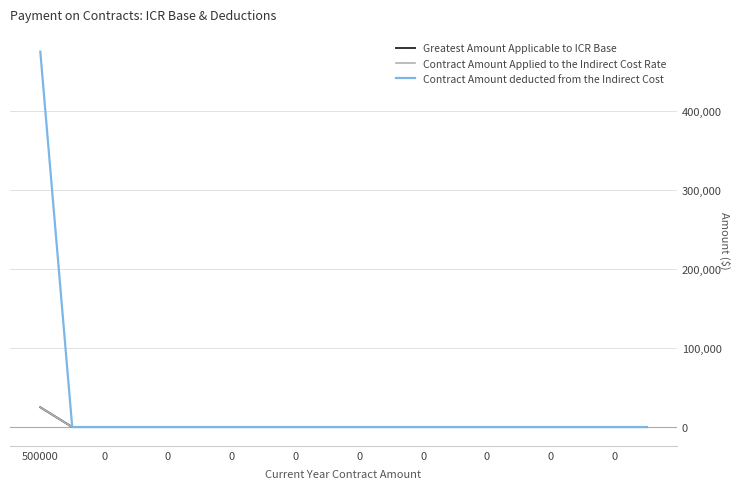

Is this an area chart (filled region under the line)?

No